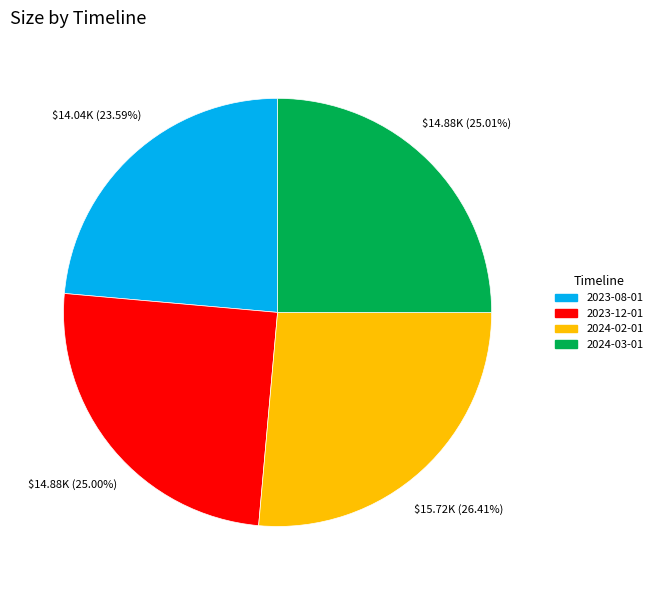

Which category has the smallest portion of the pie?

2023-08-01